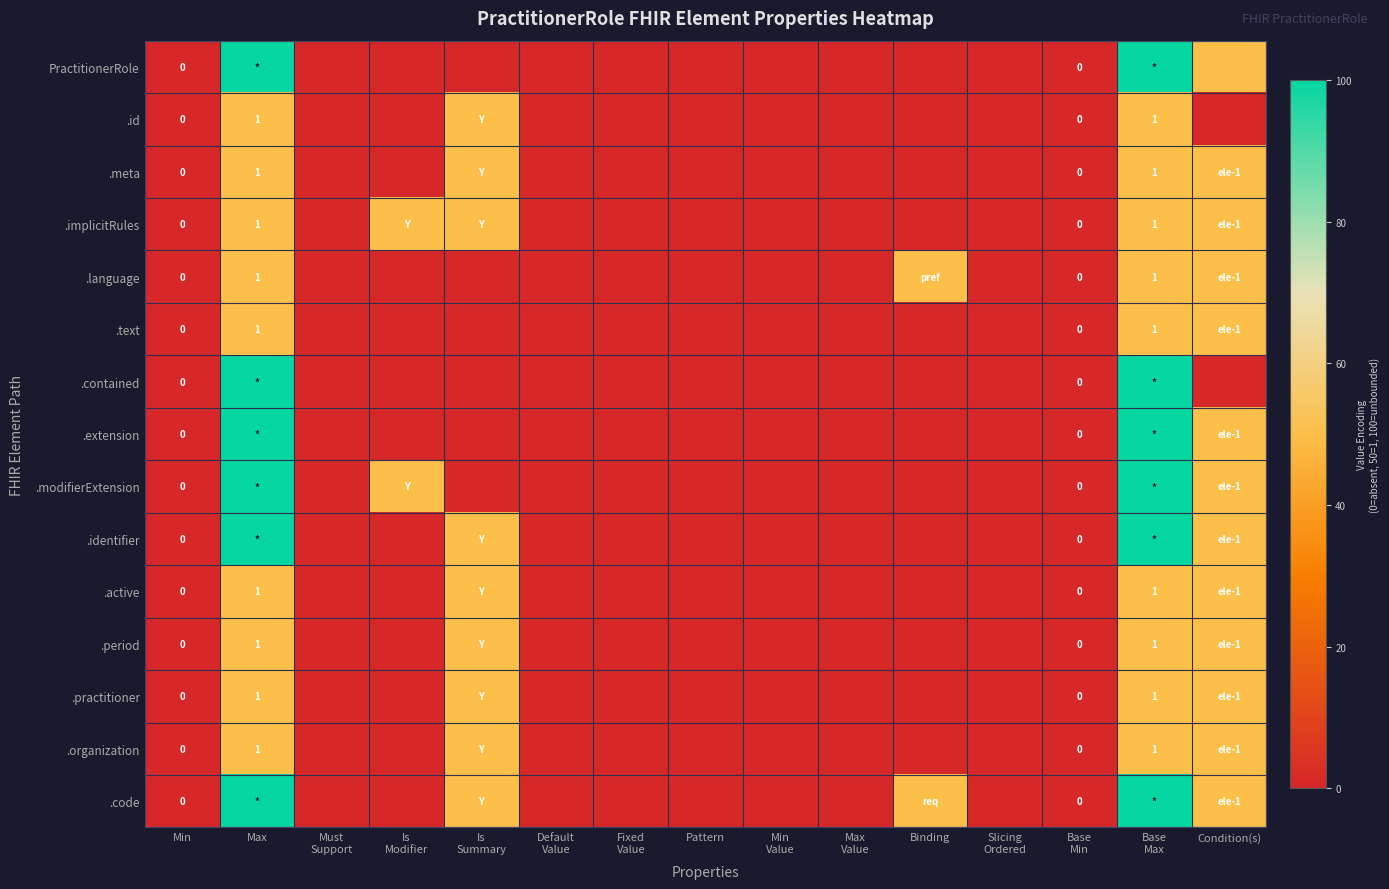

True or false: .extension has a value of -60 at Max Value.

False